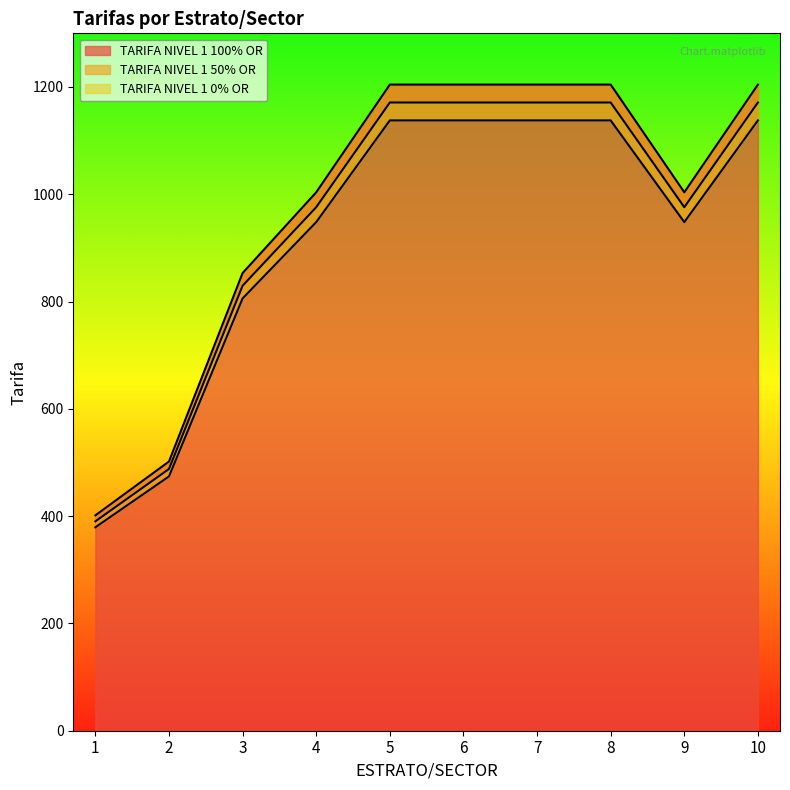

Reading left to right, extract all data points from this chart.

TARIFA NIVEL 1 100% OR: 1=401.5	2=501.8	3=853.1	4=1003.7	5=1204.4	6=1204.4	7=1204.4	8=1204.4	9=1003.7	10=1204.4
TARIFA NIVEL 1 50% OR: 1=390.4	2=487.9	3=829.5	4=975.9	5=1171.1	6=1171.1	7=1171.1	8=1171.1	9=975.9	10=1171.1
TARIFA NIVEL 1 0% OR: 1=379.2	2=474.0	3=805.9	4=948.1	5=1137.7	6=1137.7	7=1137.7	8=1137.7	9=948.1	10=1137.7